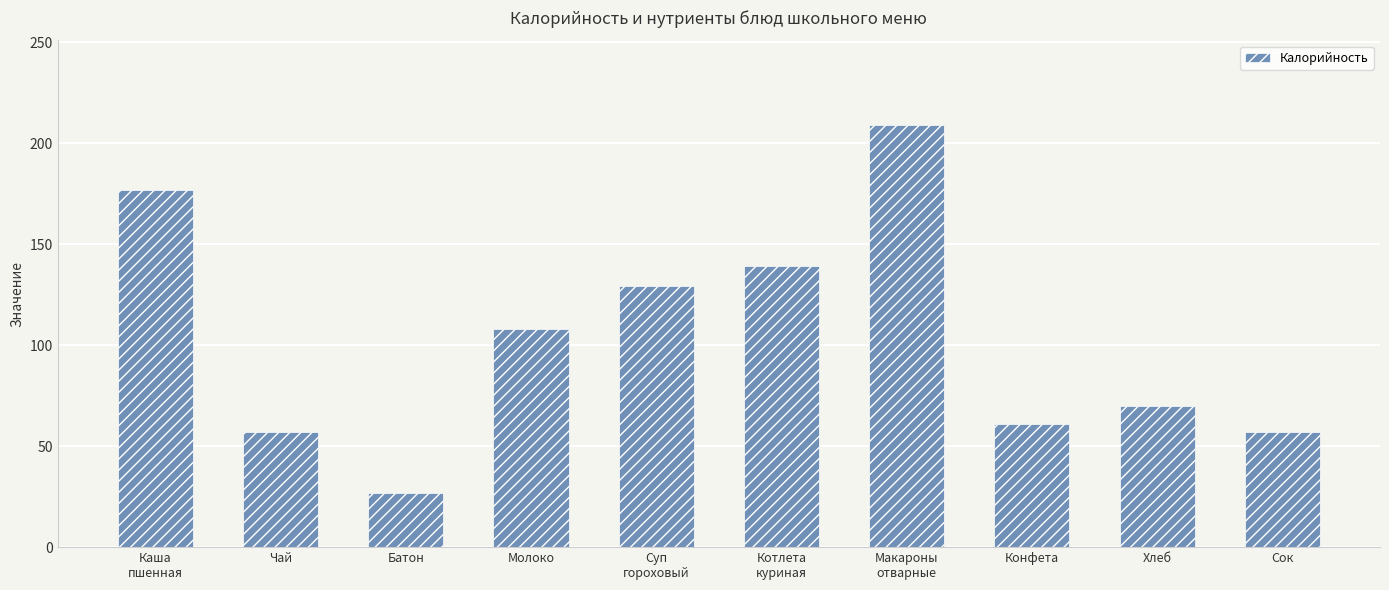

What is the sum of the values at Сок and Чай?

114